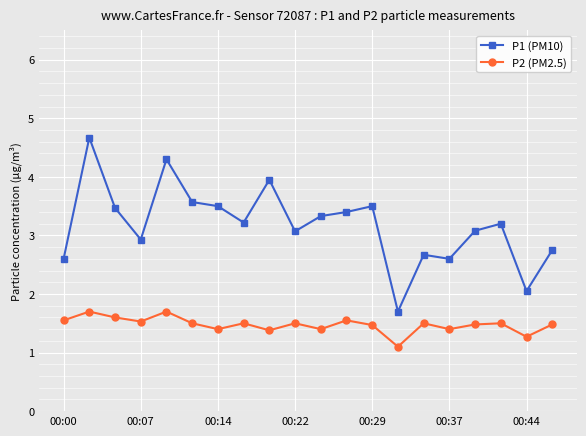

Which series has the largest total across all categories?

P1 (PM10)